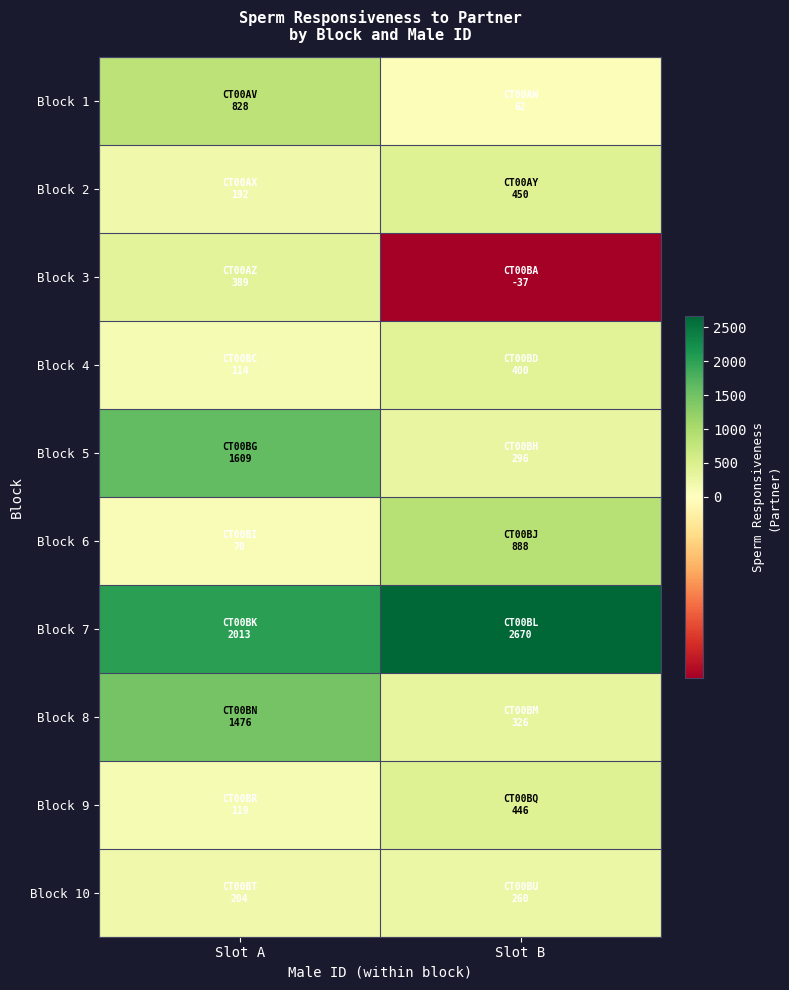

Reading left to right, extract all data points from this chart.

Block 1: Slot A=827.5	Slot B=62.5
Block 2: Slot A=192.5	Slot B=450.5
Block 3: Slot A=389.0	Slot B=-37.0
Block 4: Slot A=113.5	Slot B=399.5
Block 5: Slot A=1609.0	Slot B=296.0
Block 6: Slot A=69.5	Slot B=888.5
Block 7: Slot A=2013.0	Slot B=2669.5
Block 8: Slot A=1475.5	Slot B=326.0
Block 9: Slot A=119.0	Slot B=446.0
Block 10: Slot A=204.0	Slot B=260.5